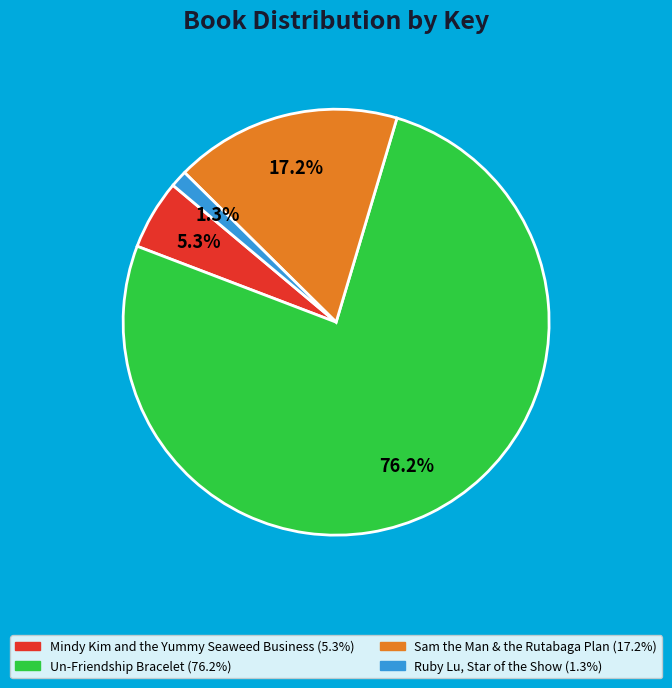

Combined, do Un-Friendship Bracelet and Ruby Lu, Star of the Show account for over 50%?

Yes